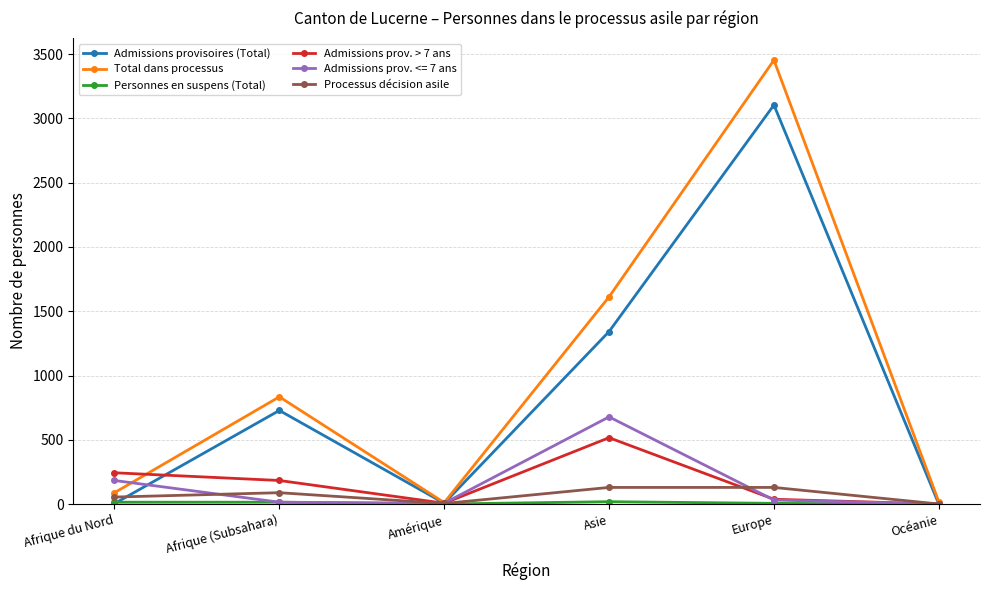

At which category is the sum across all series the highest?

Europe